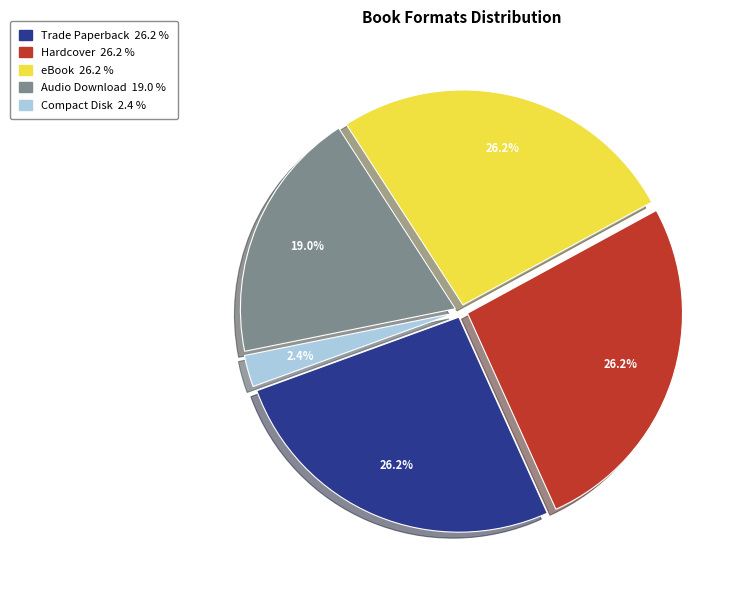

To the nearest percent, what is the combined percentage of eBook and Trade Paperback?

52%